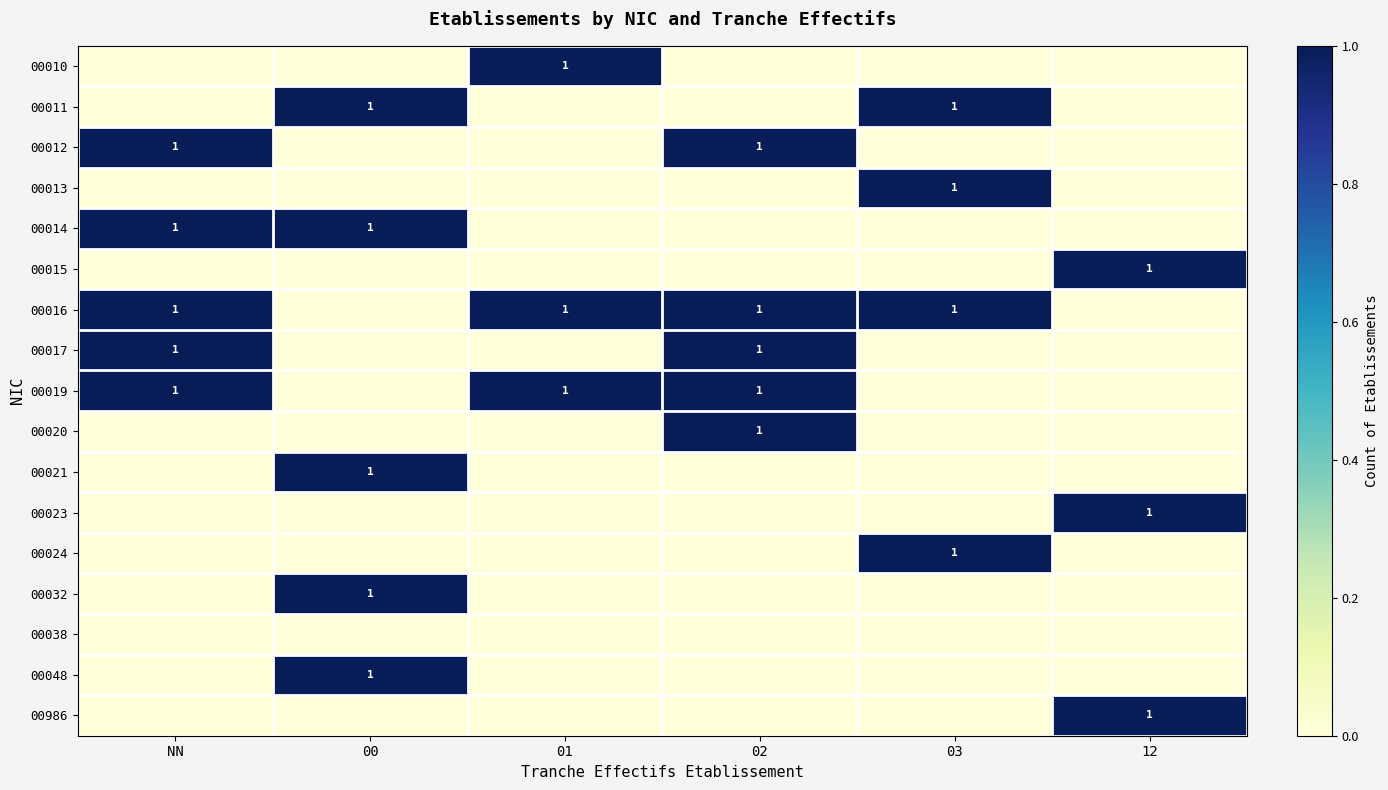

True or false: 00021 has a value of 1 at 00.

True